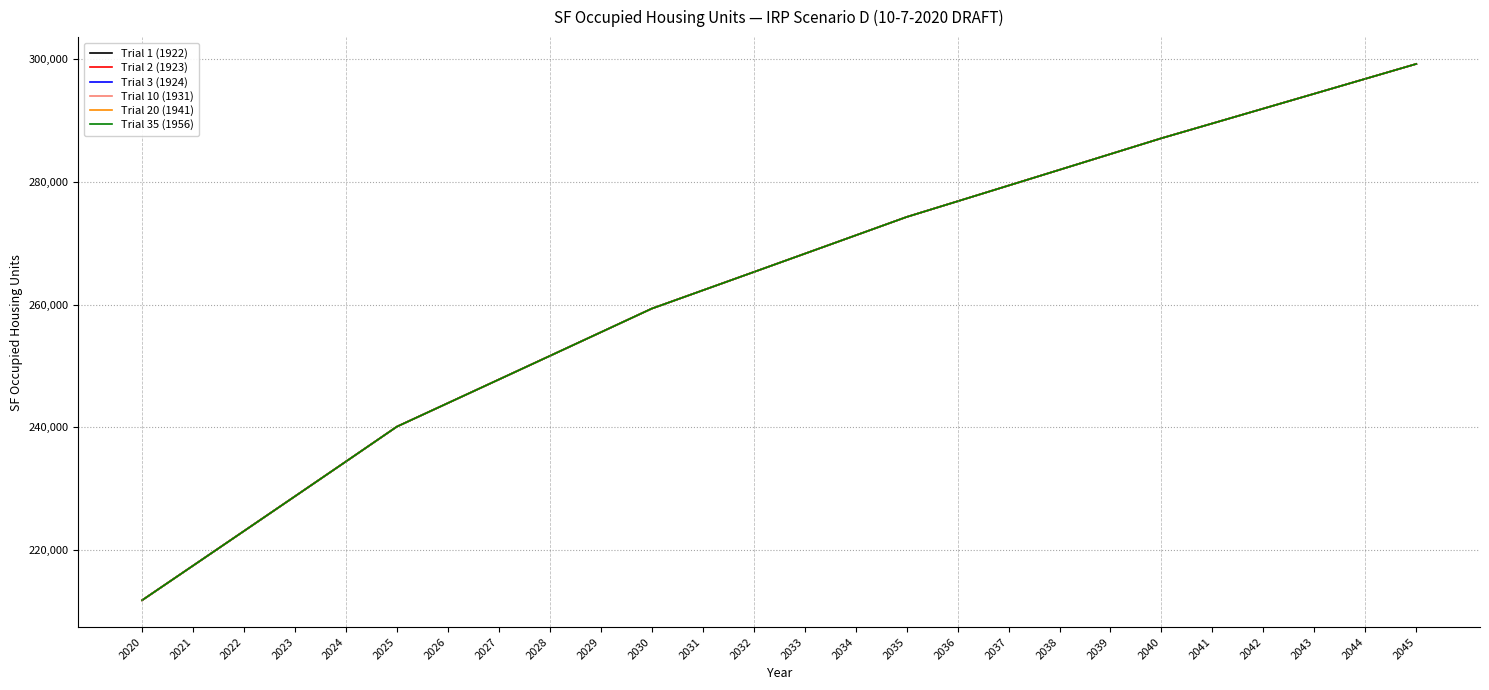

At which label does Trial 2 (1923) reach its peak?

2045